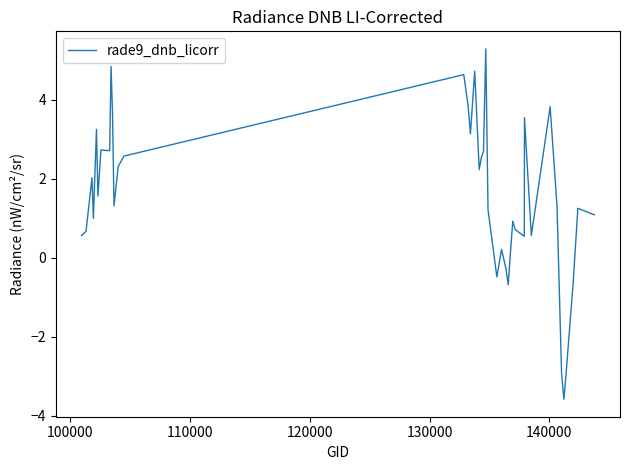

What is the smallest value displayed?

-3.6